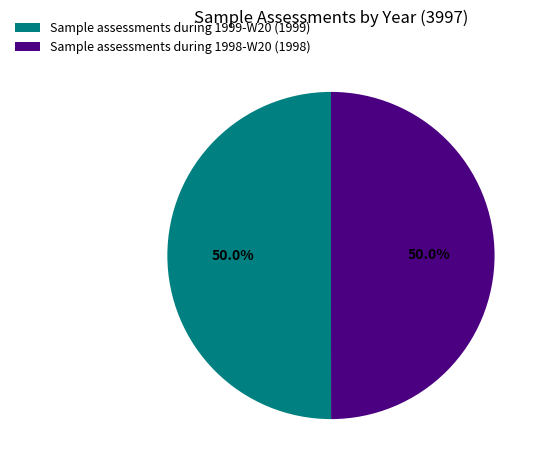

What is the ratio of the value at Sample assessments during 1998-W20 to the value at Sample assessments during 1999-W20?

1.0